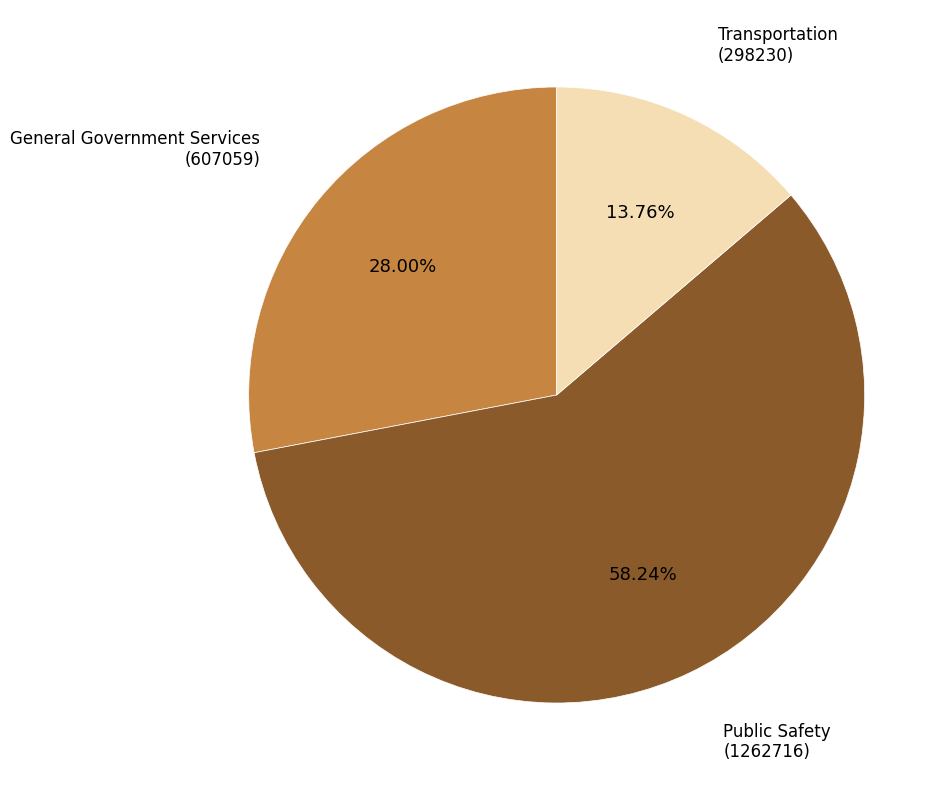

Rank the categories by value from highest to lowest.

Public Safety (1262716), General Government Services (607059), Transportation (298230)